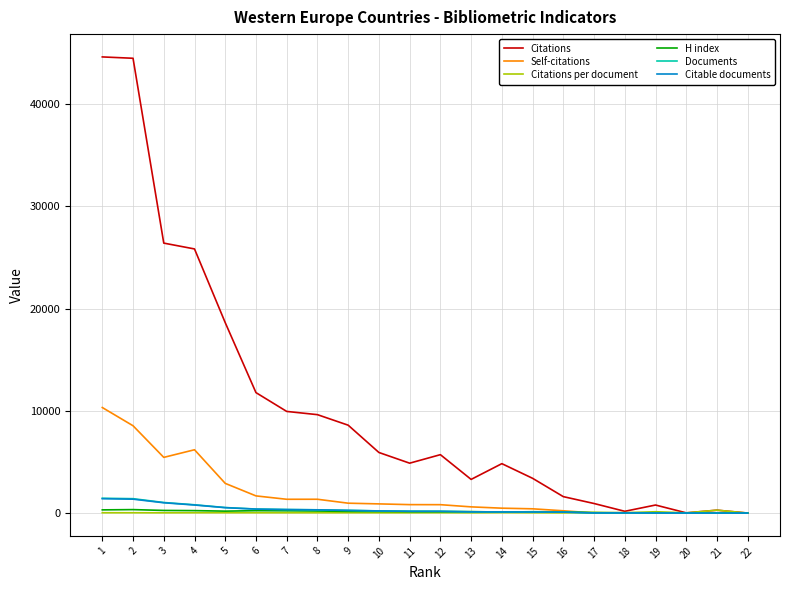

Which series has the largest range (max minus min)?

Citations